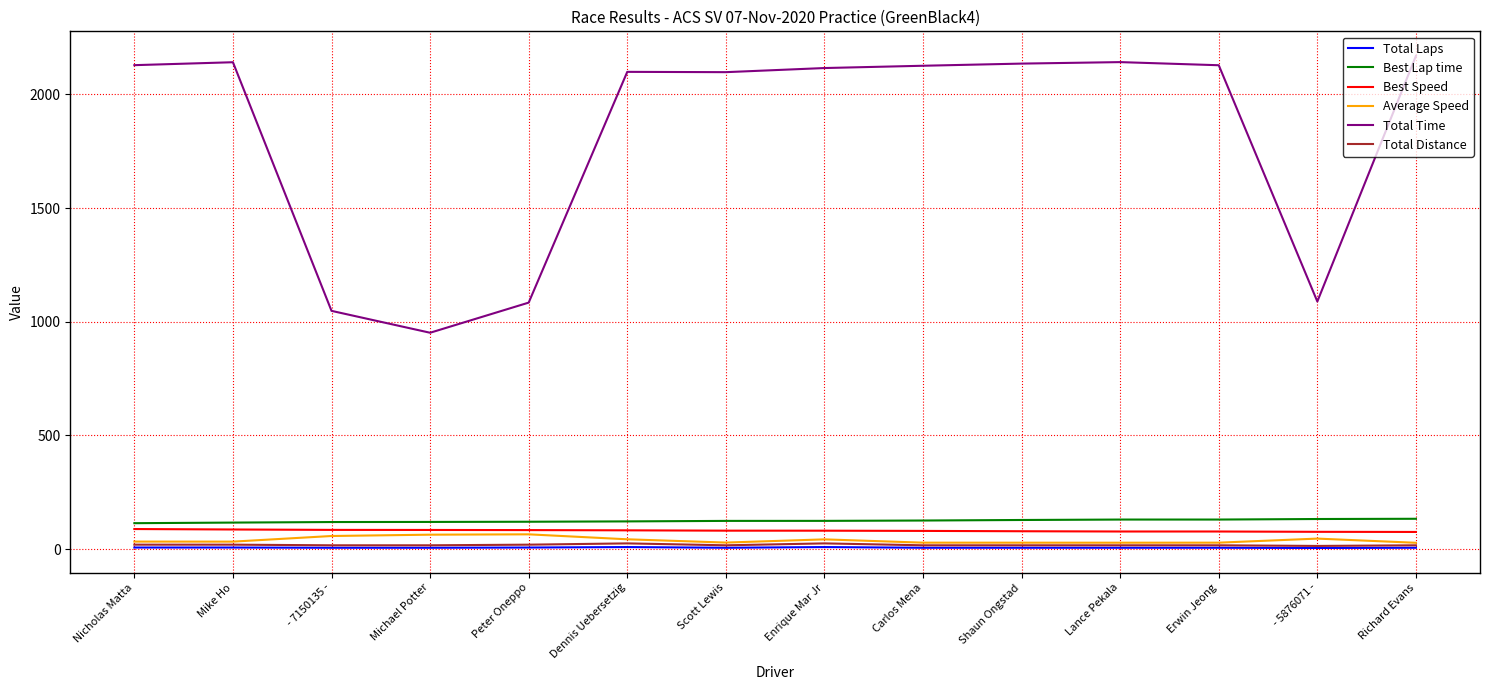

What value does the Best Lap time series have at Scott Lewis?

124.2